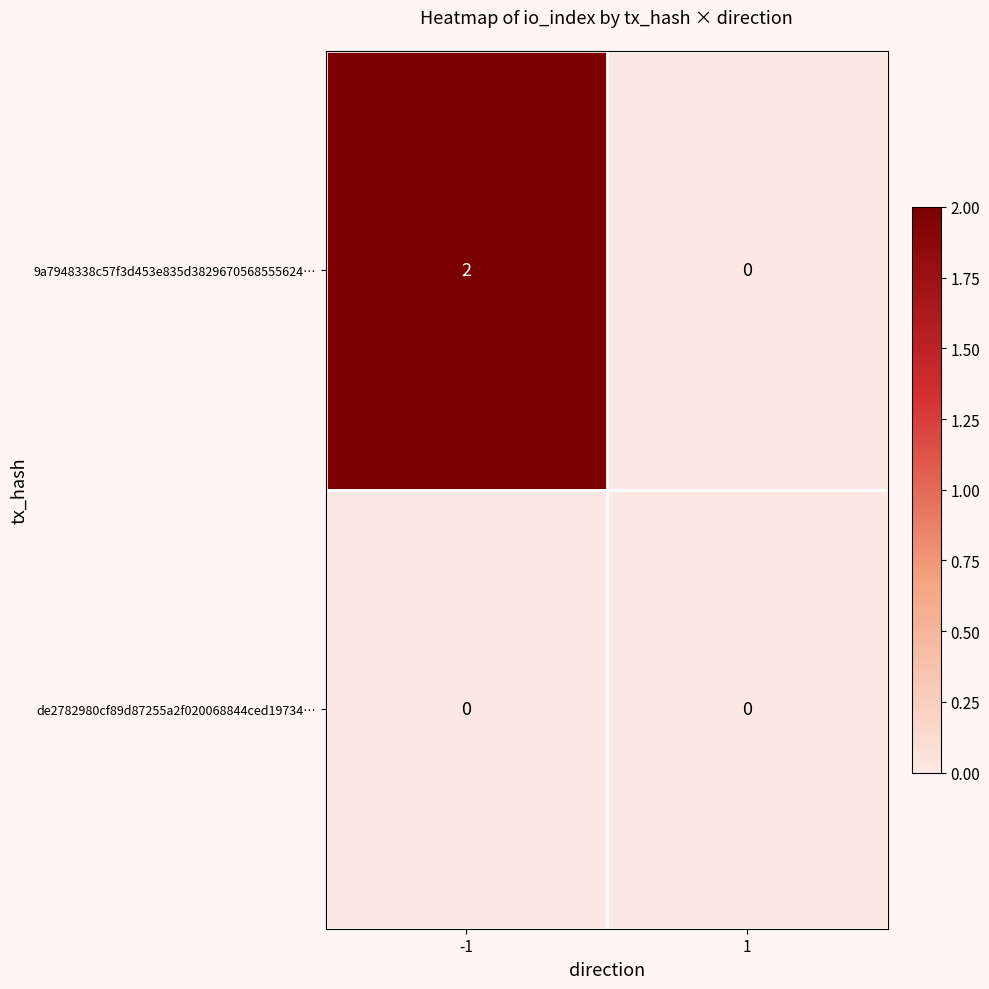

What is the maximum value shown in the chart?

2